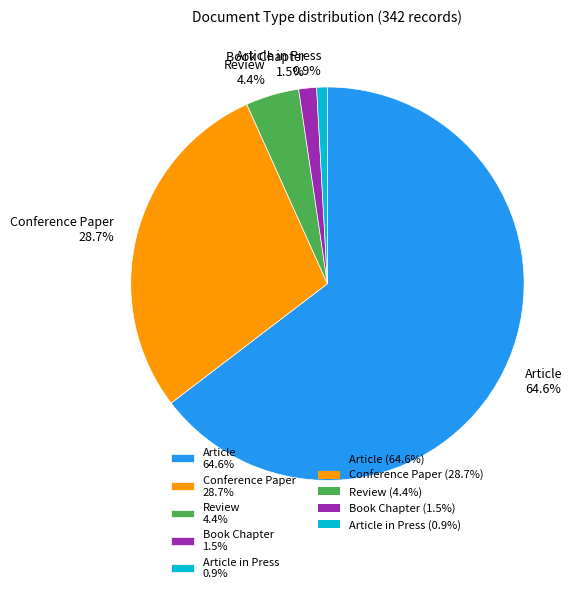

Combined, do Book Chapter 1.5% and Article in Press 0.9% account for over 50%?

No